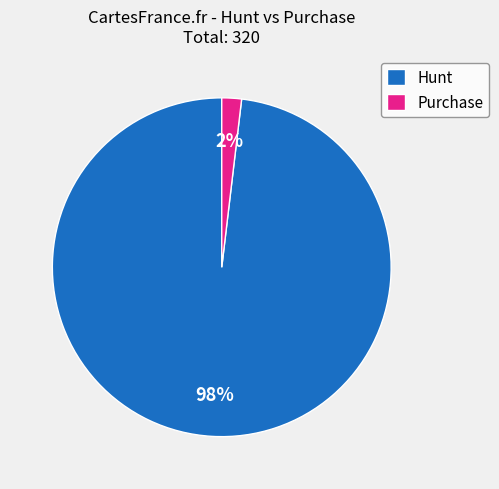

Do Hunt and Purchase together represent more than half of the pie?

Yes